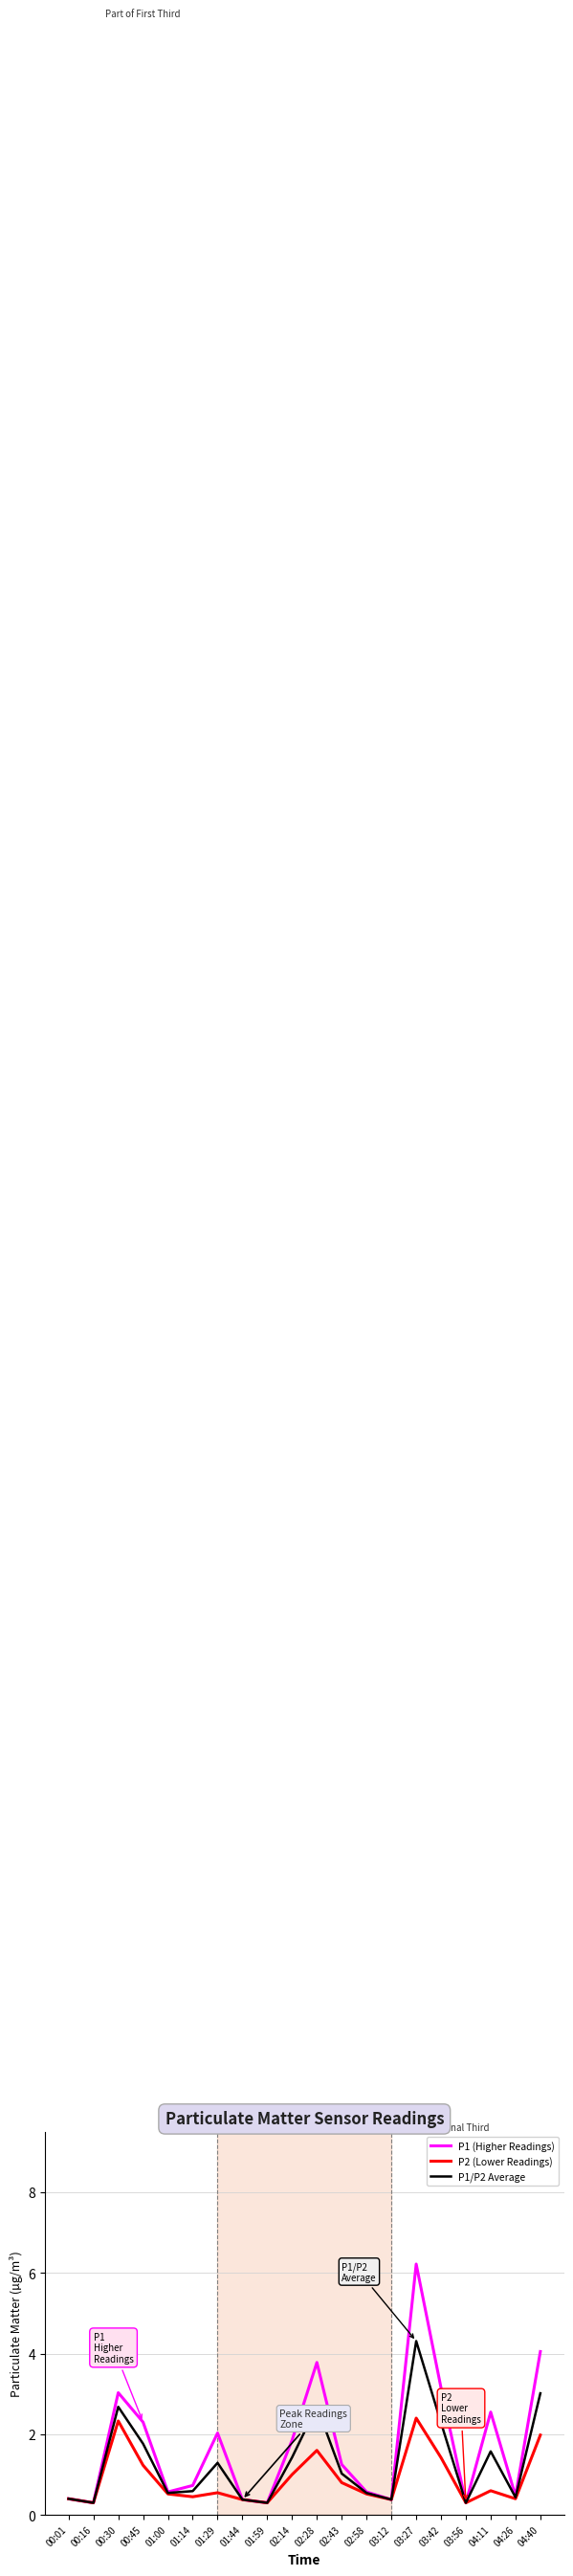

True or false: P1 (Higher Readings) has a value of 1.5 at 04:40.

False